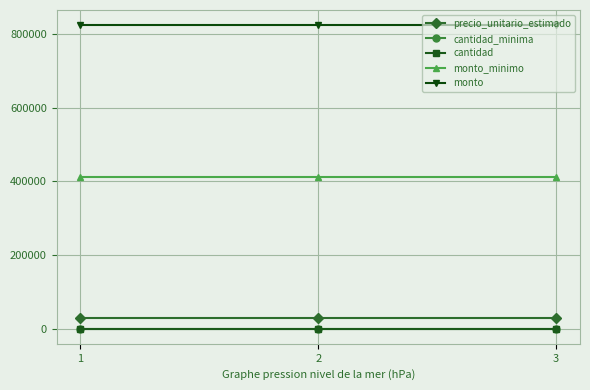

What is the total value across all series at 1?

1266392